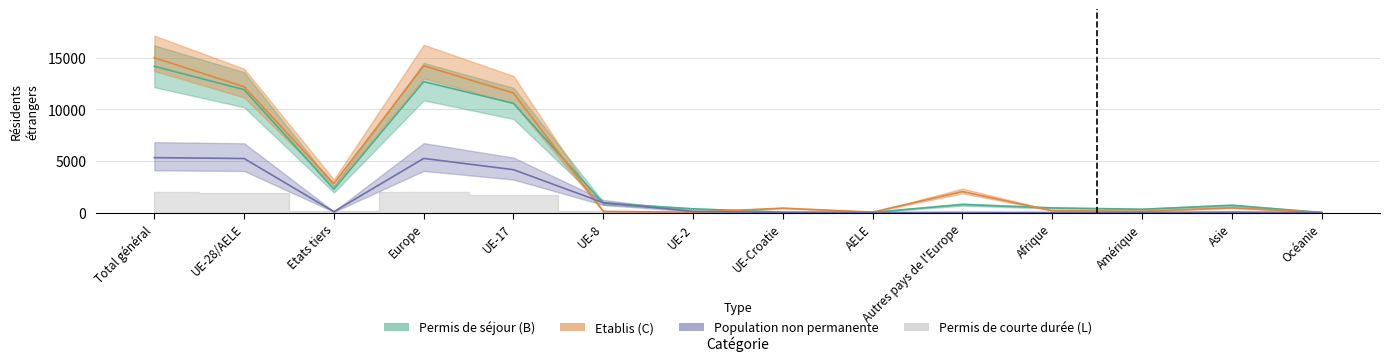

Where is the first local minimum for Permis de séjour (B)?

Etats tiers